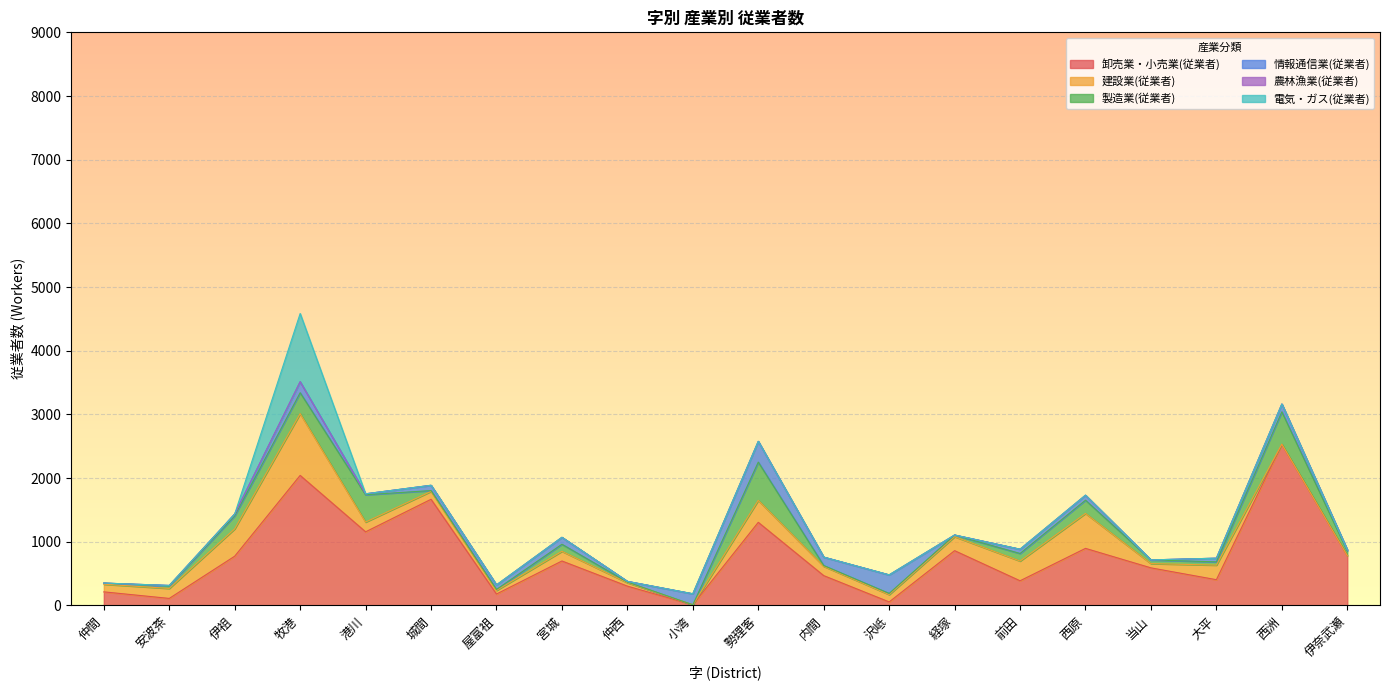

True or false: 電気・ガス(従業者) has a value of -509 at 仲間.

False